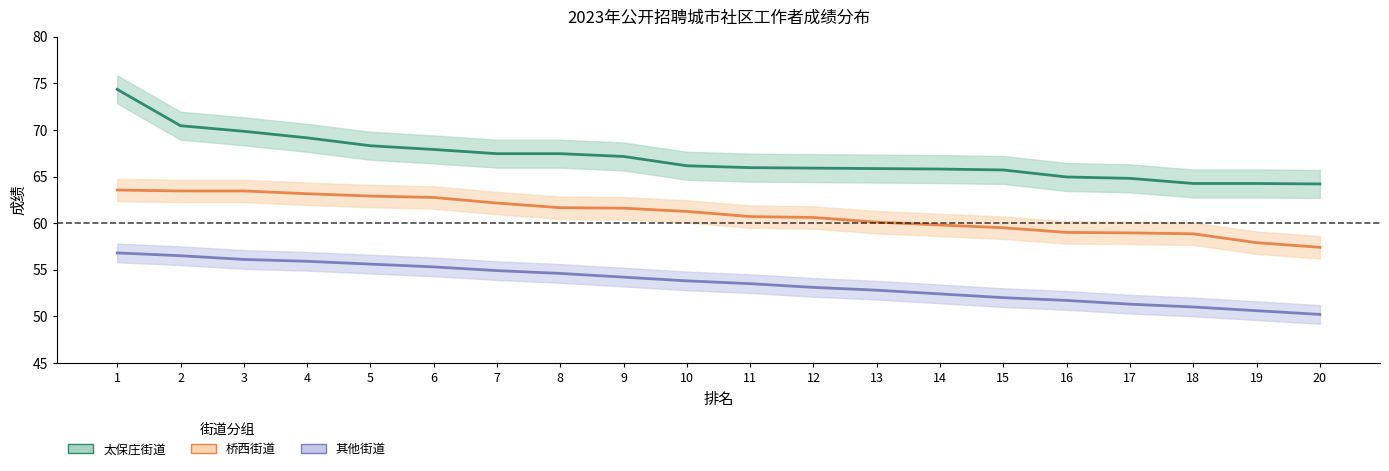

What is the sum of all 其他街道_scores values?

1072.3